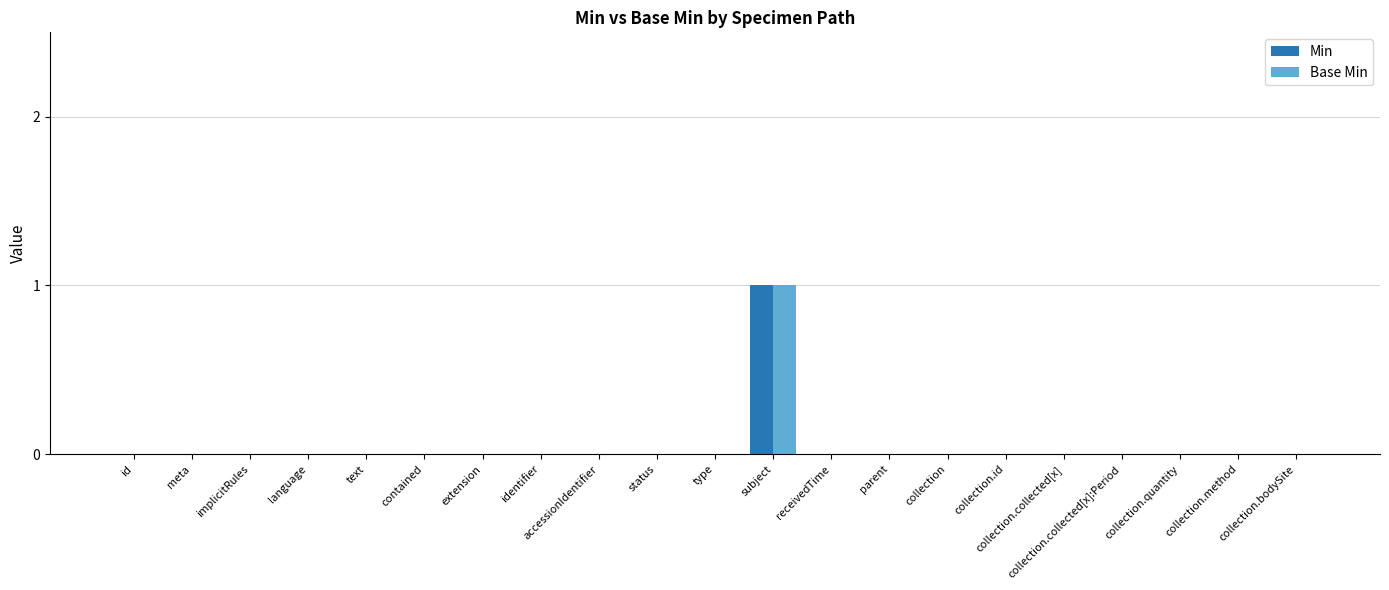

The value of Base Min at text is 0. True or false?

True